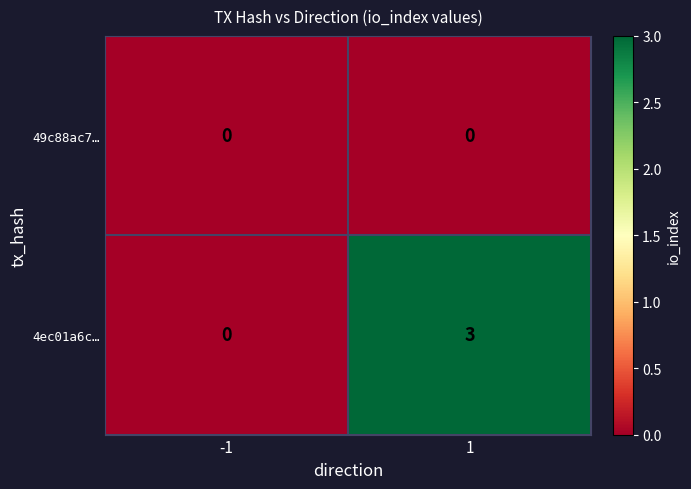

Which series changed the most between -1 and 1?

4ec01a6c…